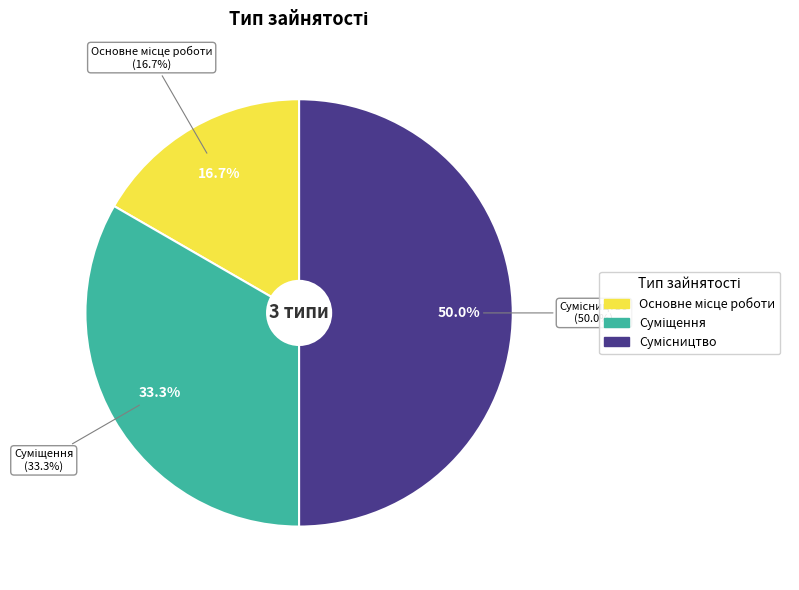

How many slices are in this pie chart?

3